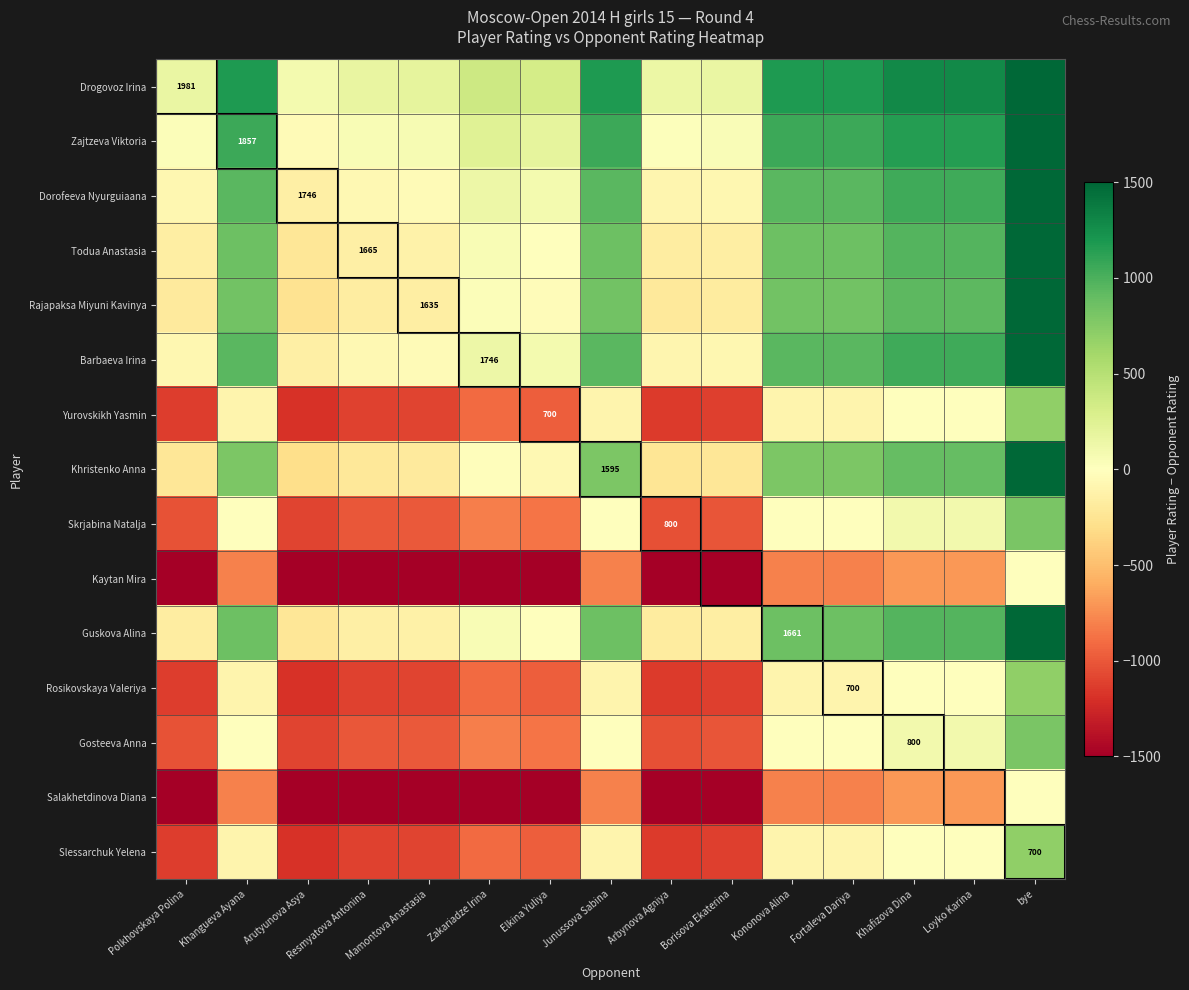

Between Khafizova Dina and Arbynova Agniya, which is larger?

Khafizova Dina